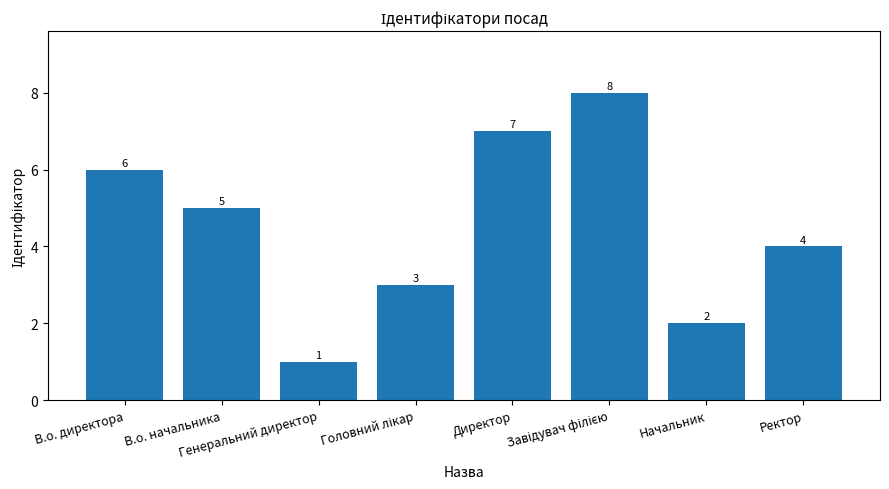

The value at Директор is 12. True or false?

False